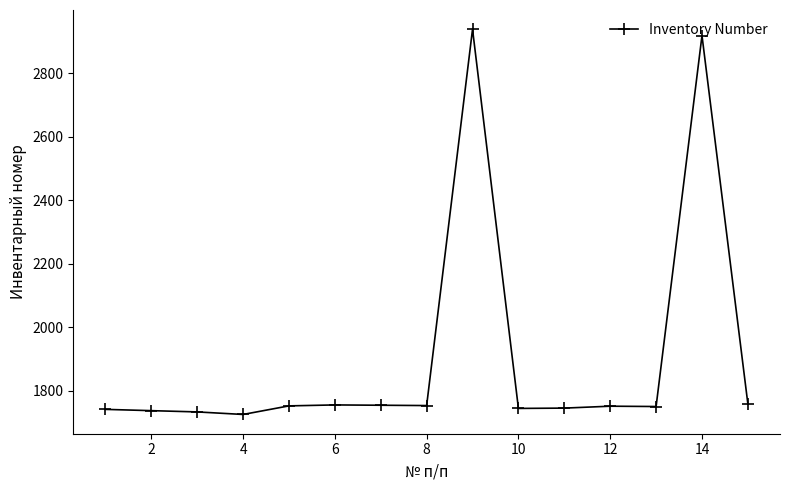

What is the value of the 4th point from the left?

1726